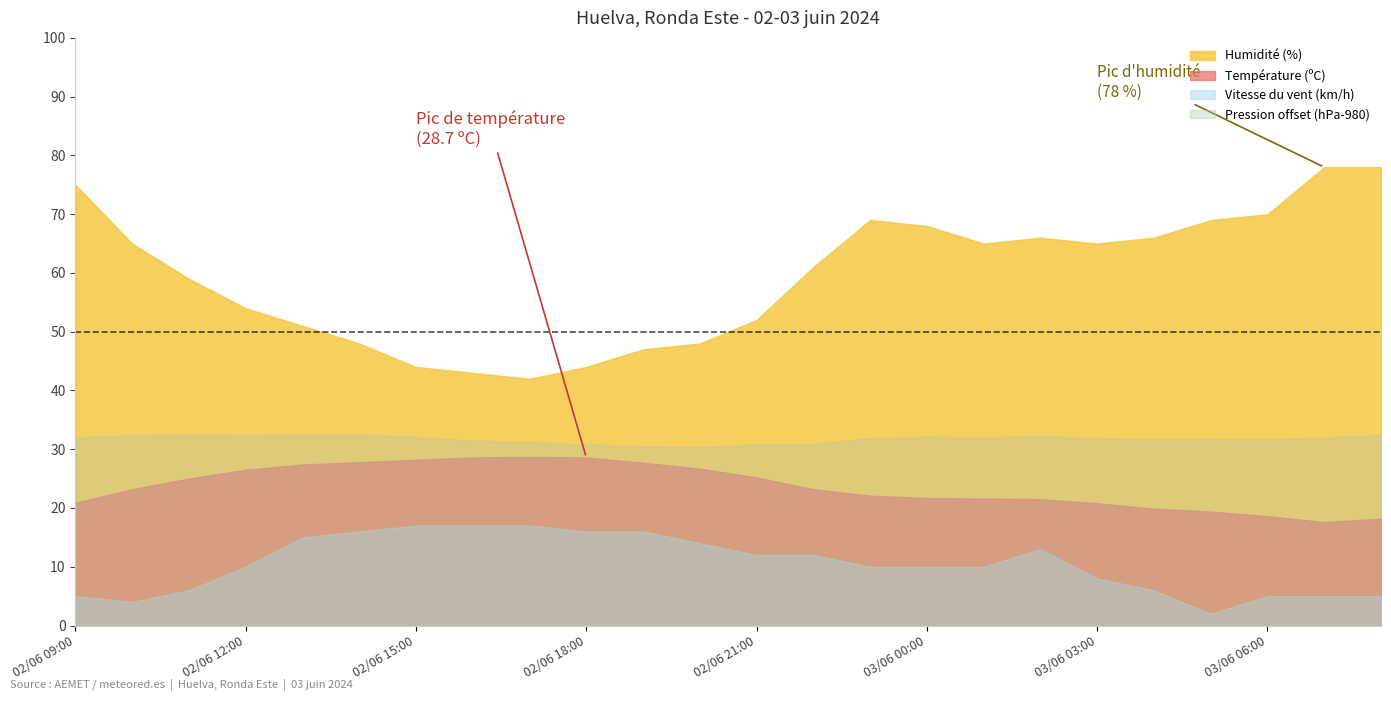

The Humidité (%) series shows 59.0 at 02/06 11:00. True or false?

True